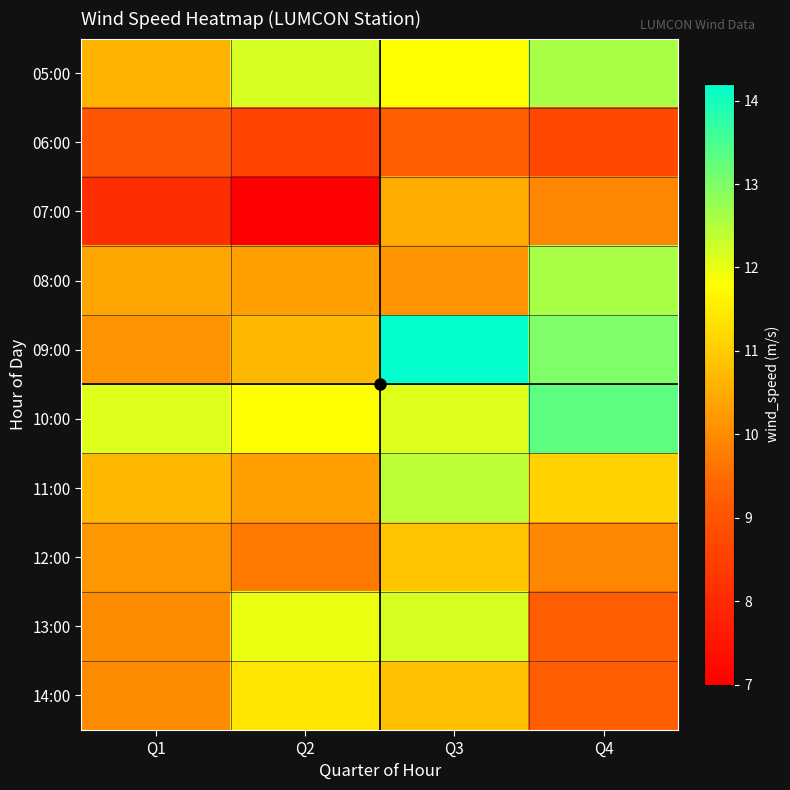

Which has a higher value, Q2 or Q1?

Q2